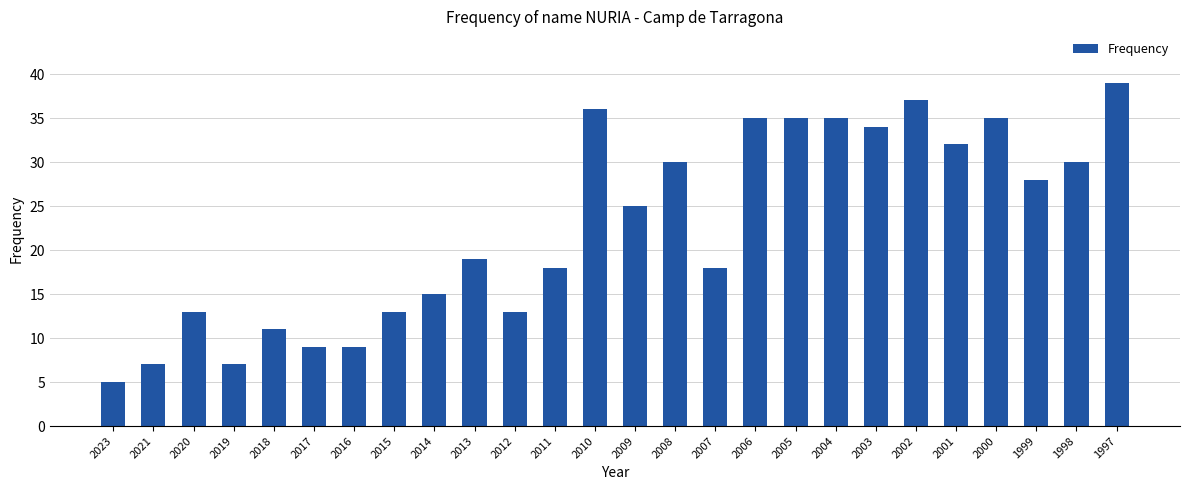

At which category does the chart reach its peak across all series?

1997